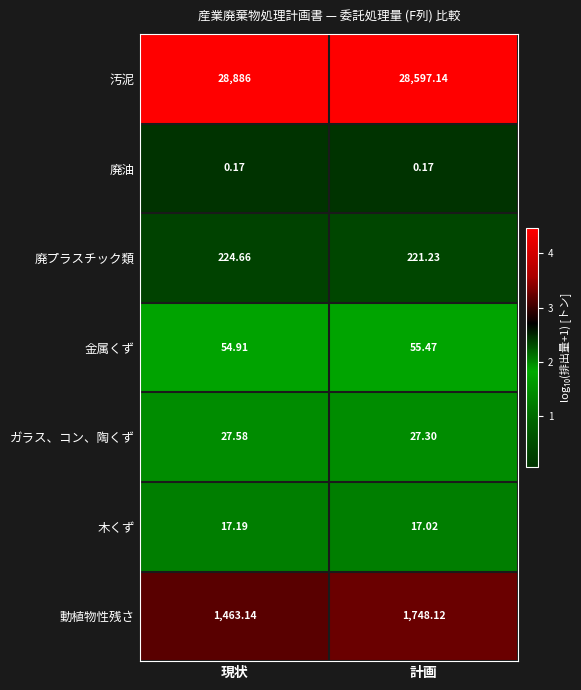

At how many categories does at least one series exceed 4?

2